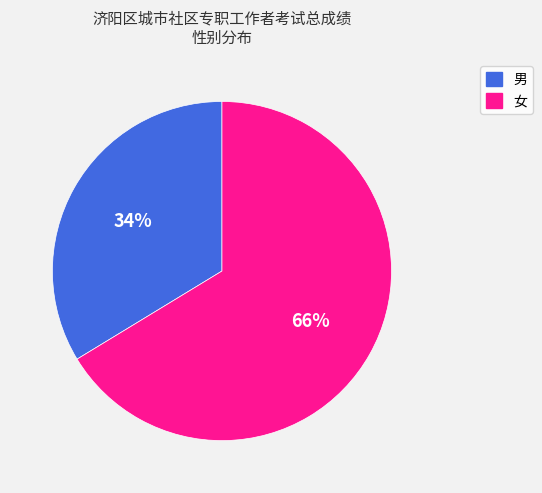

To the nearest percent, what is the average slice percentage?

50%